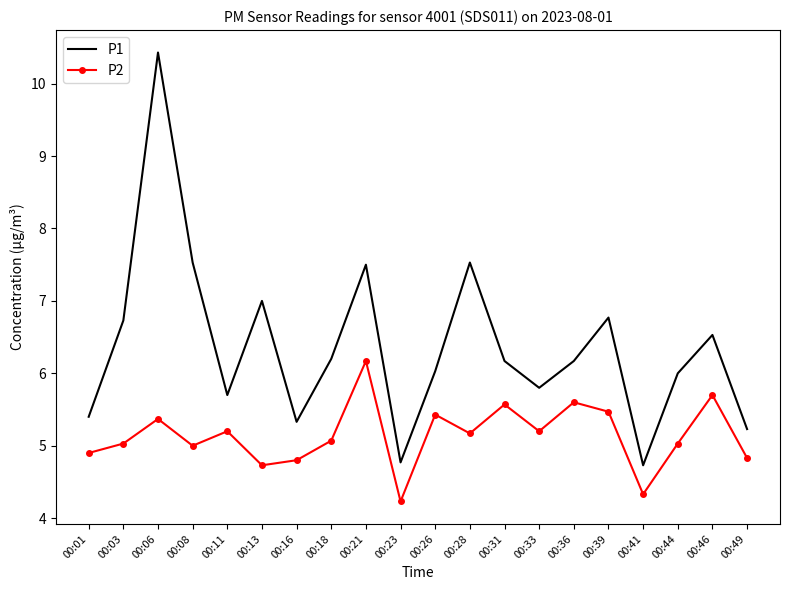

True or false: P2 and P1 intersect in this chart.

False